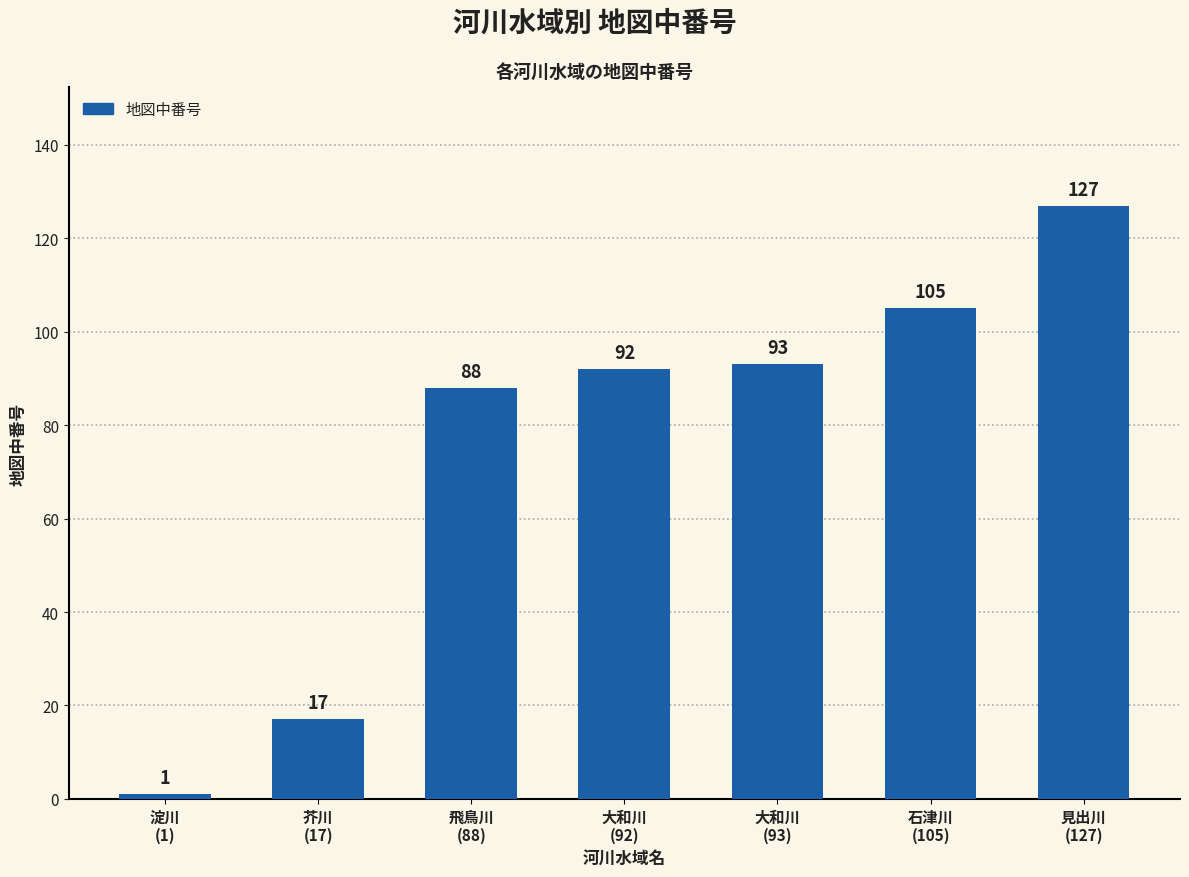

Which category has the lowest value across all series?

淀川
(1)